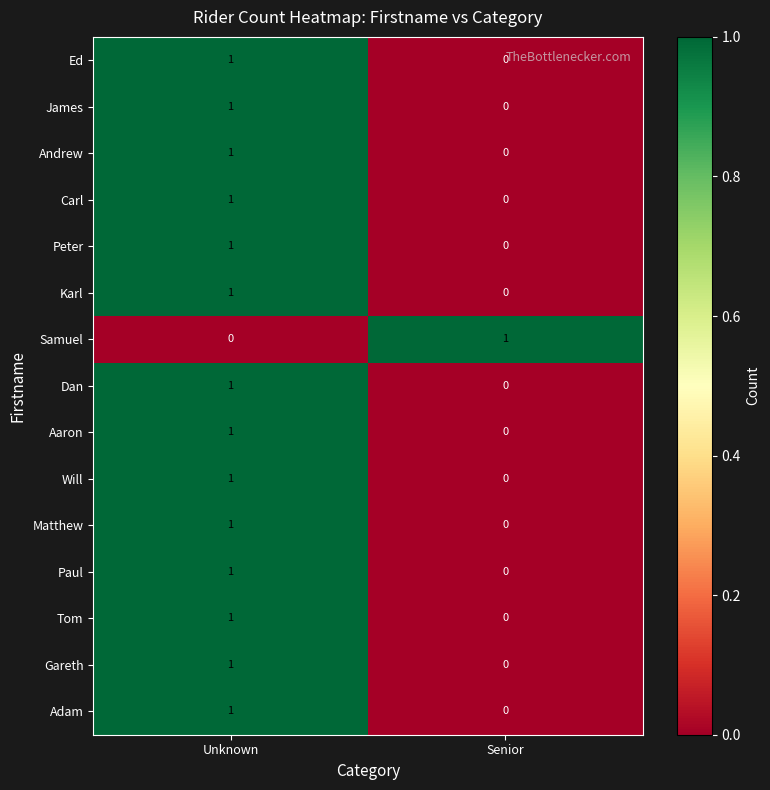

The Will series shows 1 at Unknown. True or false?

True